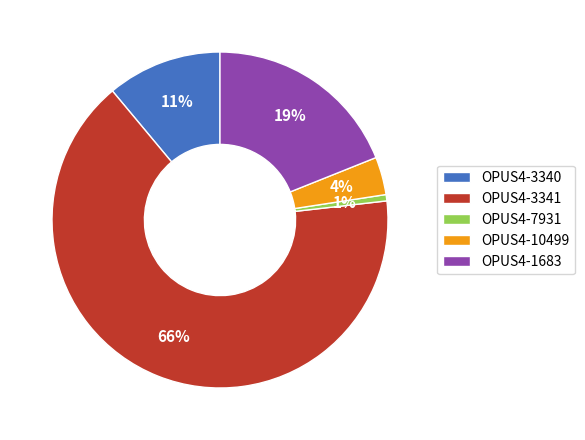

What percentage is the OPUS4-10499 slice, to the nearest percent?

4%